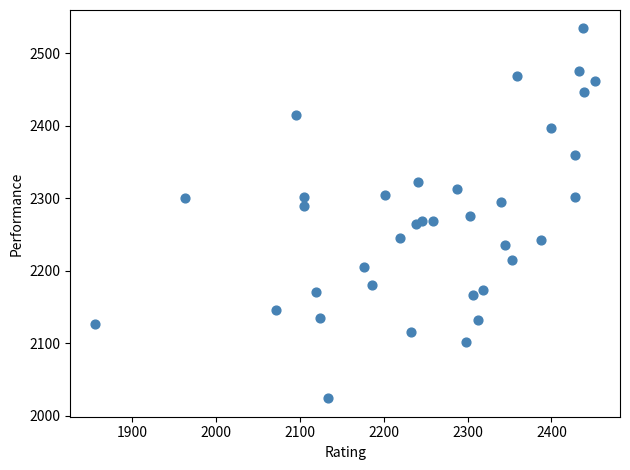

What is the range of Y values (max minus min)?

510